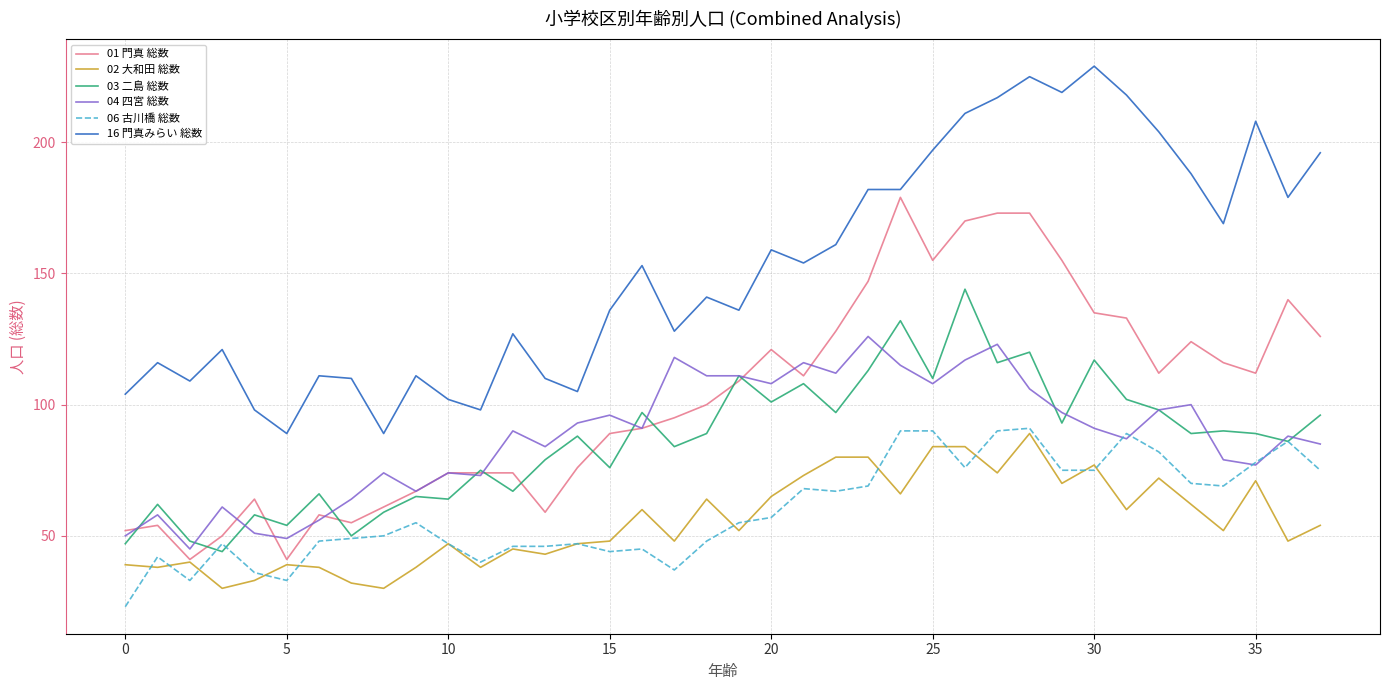

What is the greatest value displayed?

229